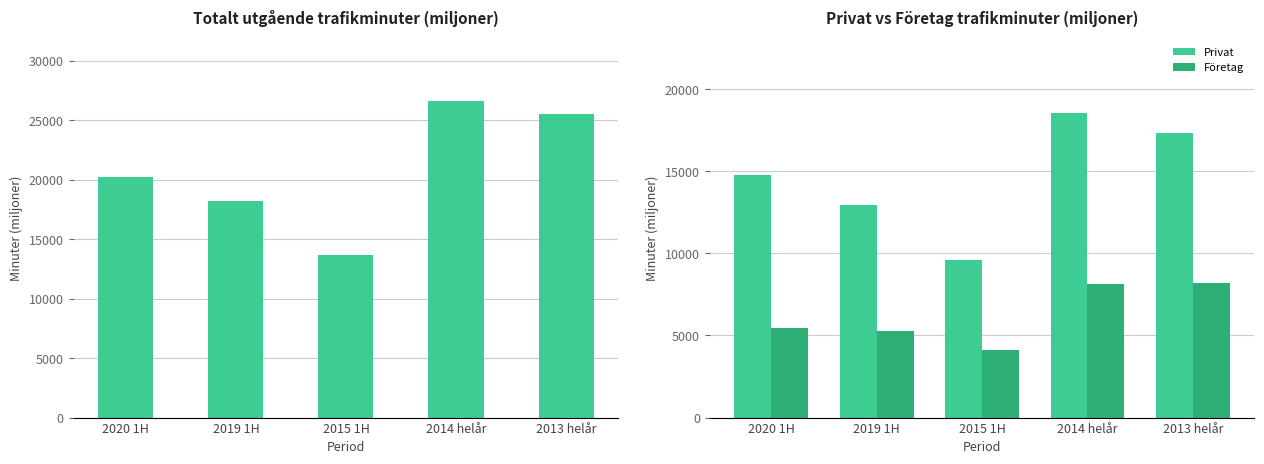

List the series in order of their peak value, lowest first.

Företag, Privat, Totalt antal utgående trafikminuter